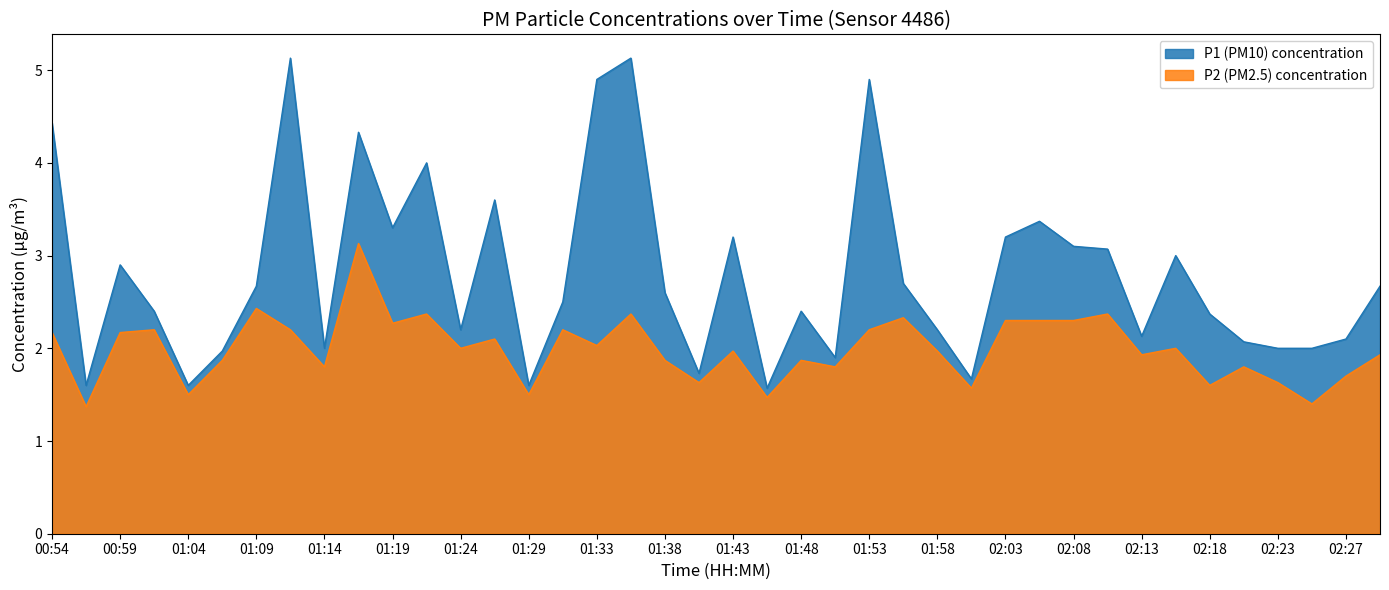

What is the lowest value of the P2 series?

1.4